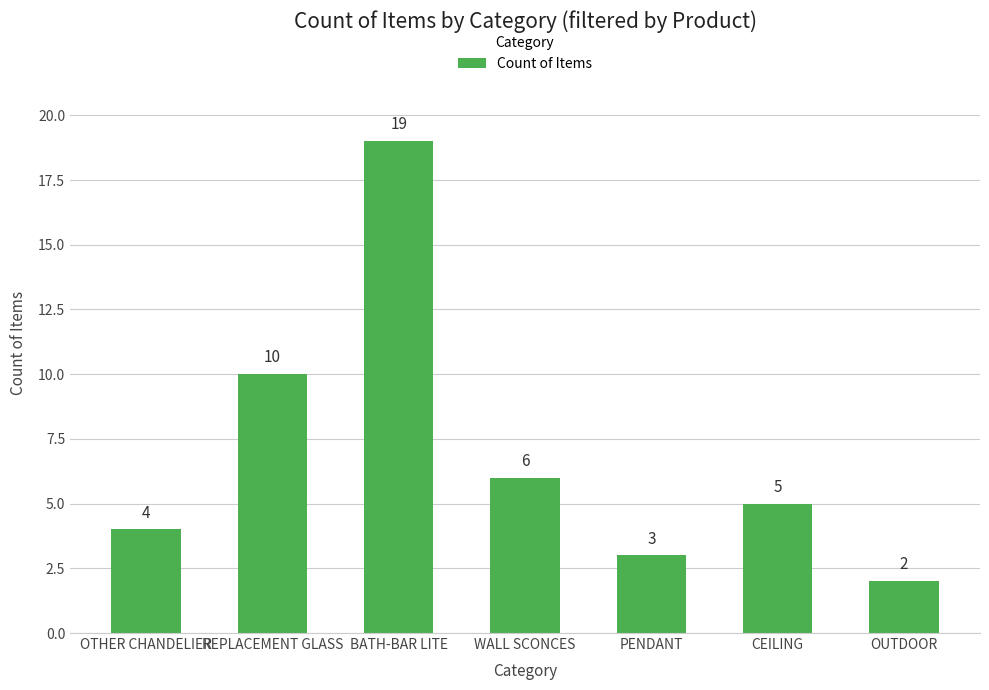

Rank the categories by value from highest to lowest.

BATH-BAR LITE, REPLACEMENT GLASS, WALL SCONCES, CEILING, OTHER CHANDELIER, PENDANT, OUTDOOR